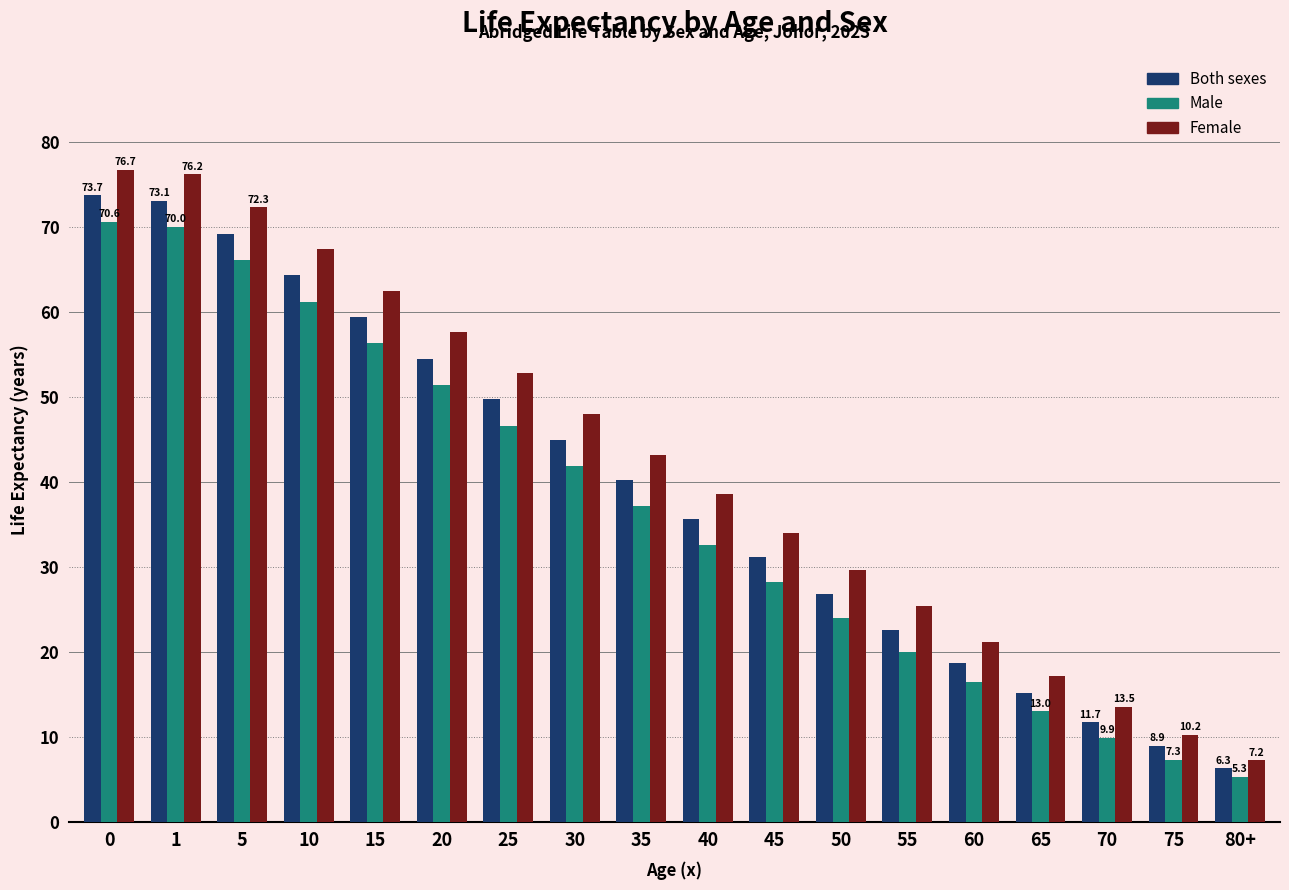

What is the maximum value for Male?

70.6